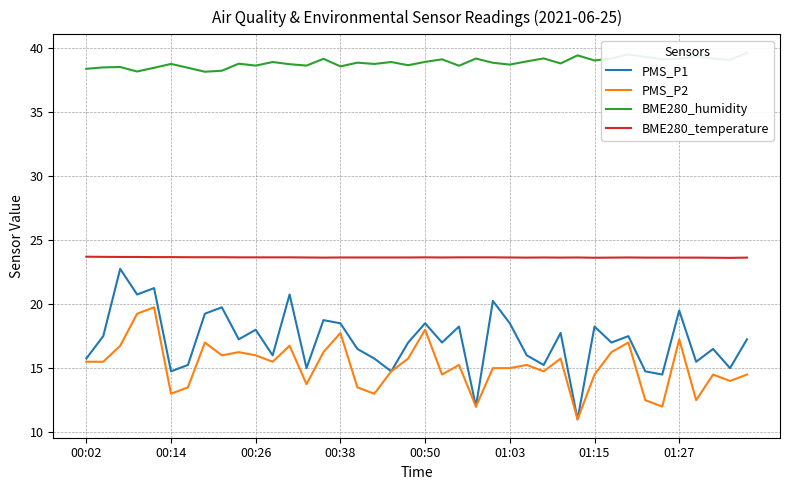

True or false: PMS_P1 and PMS_P2 cross at least once.

False